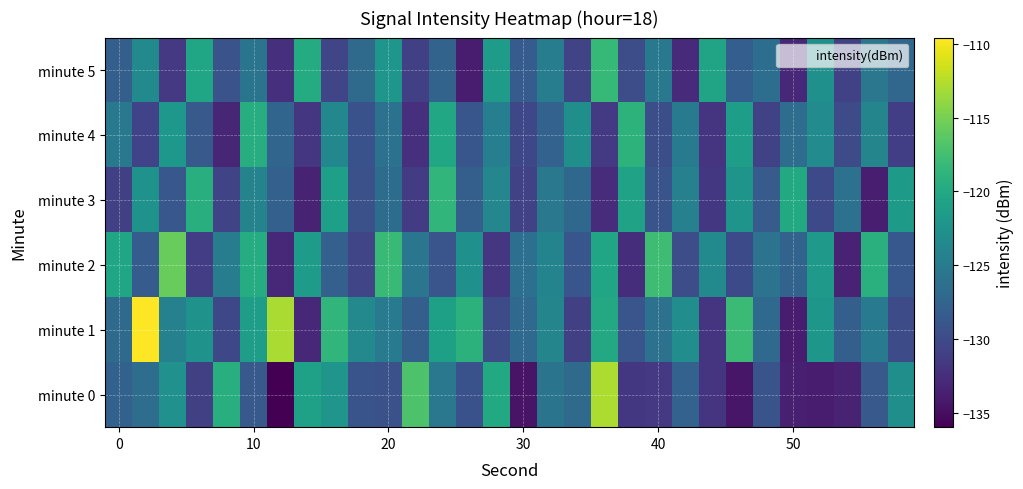

List the series in order of their peak value, highest first.

minute 1, minute 0, minute 2, minute 5, minute 3, minute 4